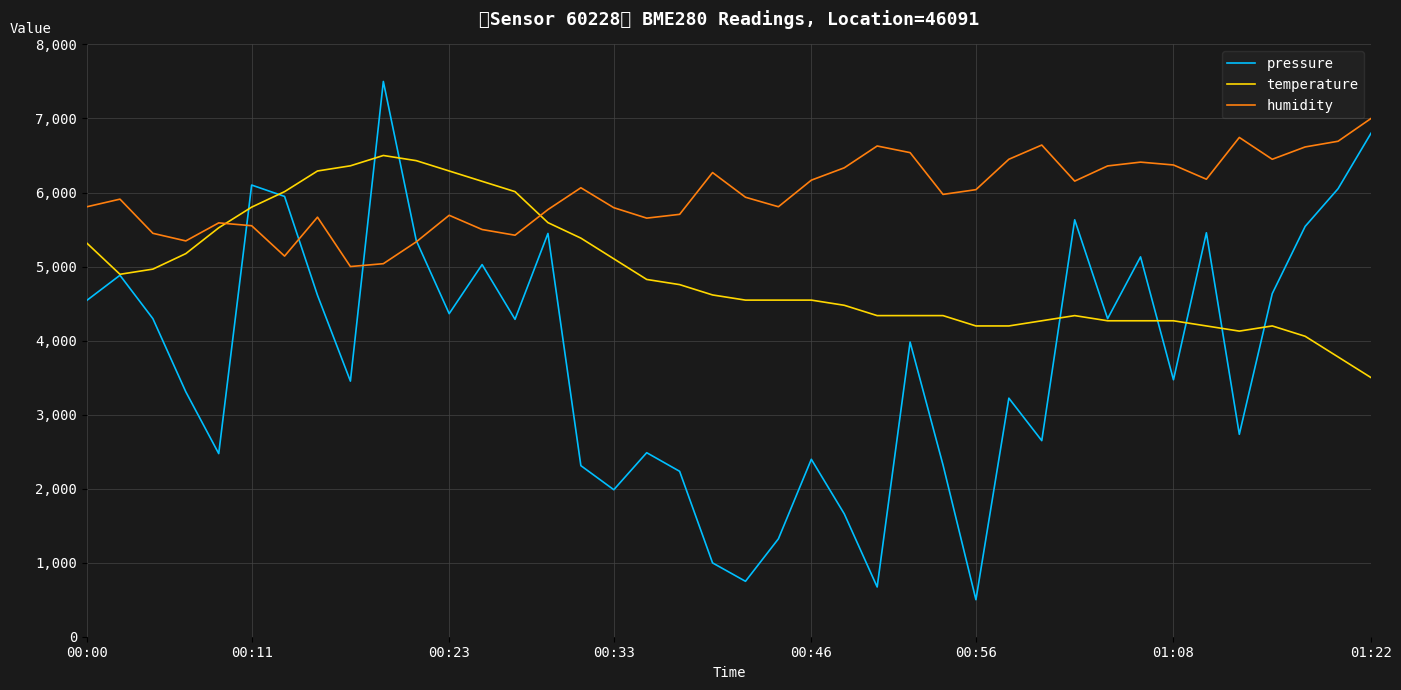

Which category has the highest value across all series?

9